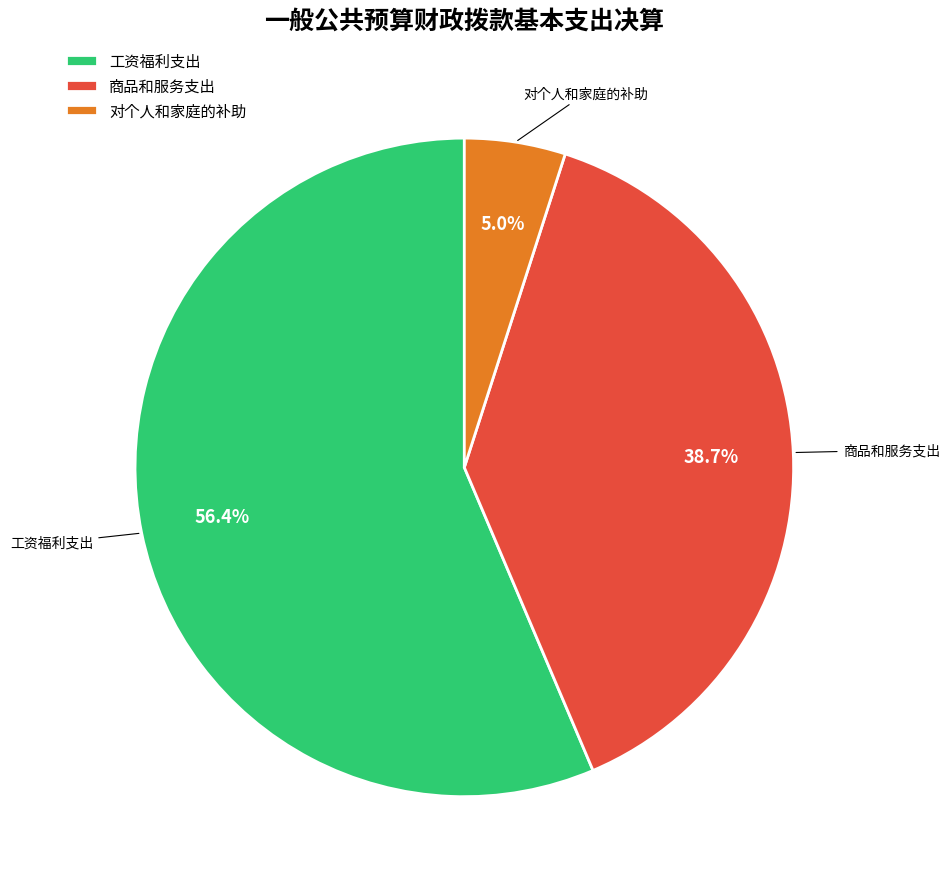

Which category has the smallest portion of the pie?

对个人和家庭的补助